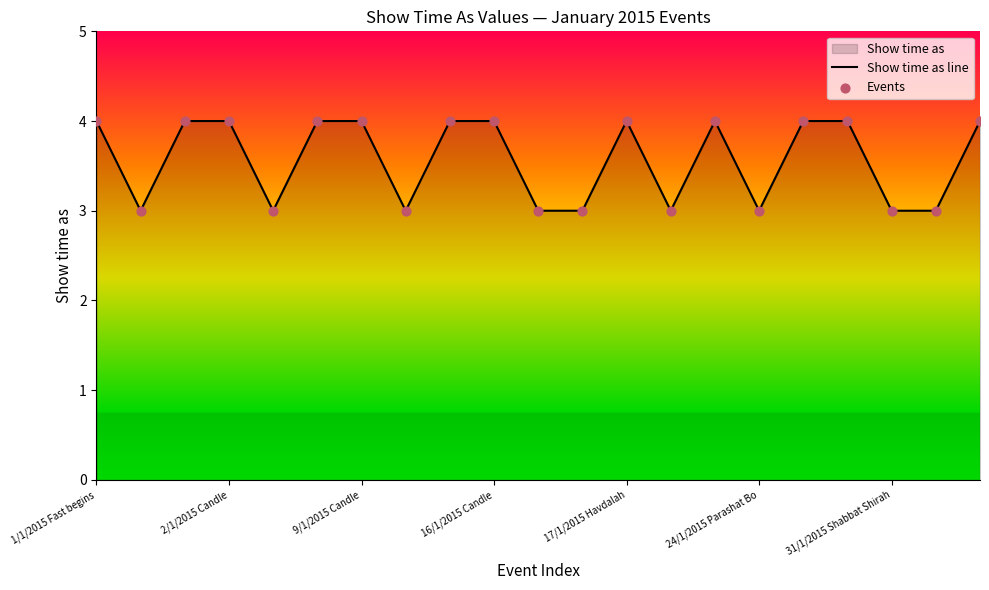

At which category is the sum across all series the highest?

1/1/2015 Fast begins